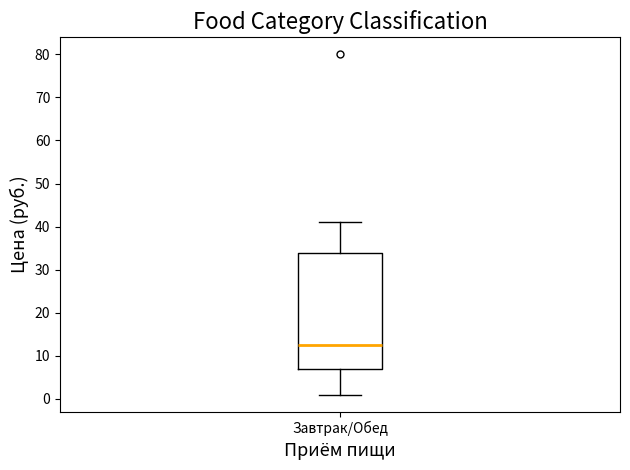

Where does the upper whisker of the box for Завтрак/Обед end on the y-axis? The values are not printed on the chart, so give them approximately, as read against the axis.

41